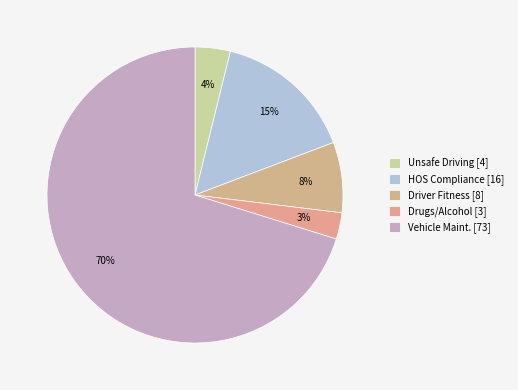

True or false: Vehicle Maint. accounts for 75% of the total.

False